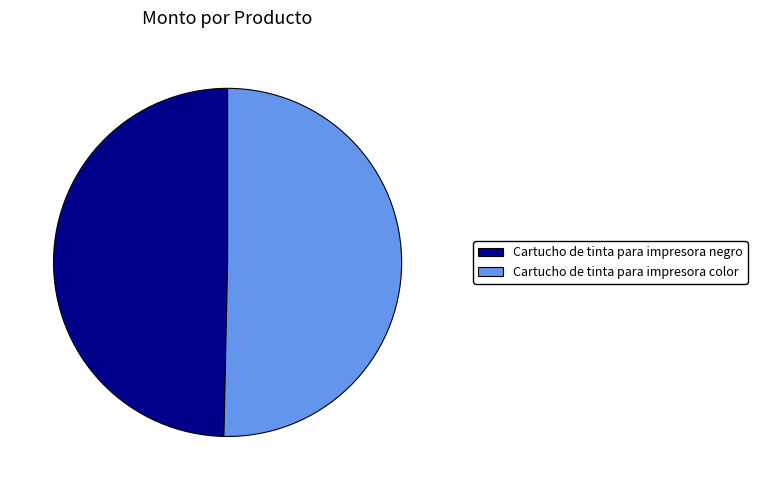

Approximately how many times larger is the value at Cartucho de tinta para impresora negro compared to Cartucho de tinta para impresora color?

1.0